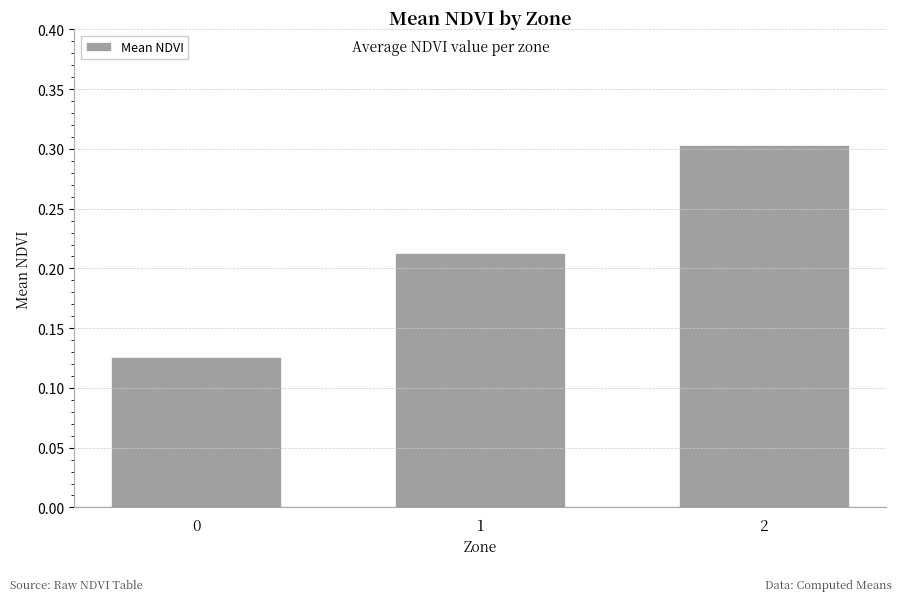

What is the sum of the values at 0 and 2?

0.4